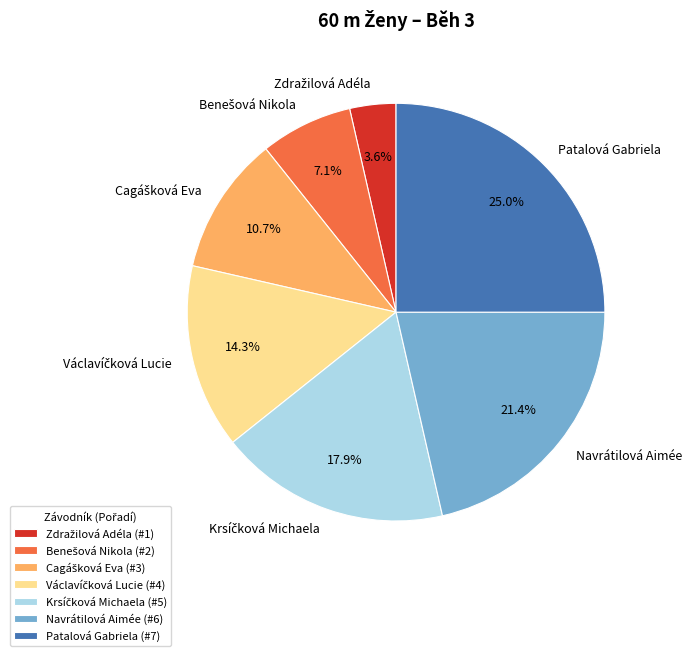

To the nearest percent, what is the difference between the largest and smallest slice percentages?

21%